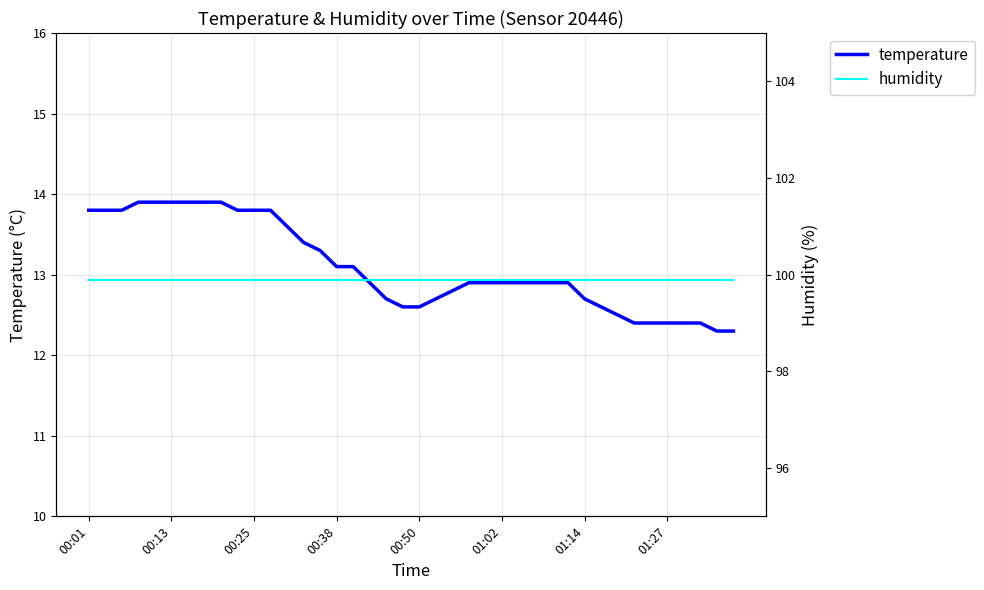

How many lines are shown in the chart?

2